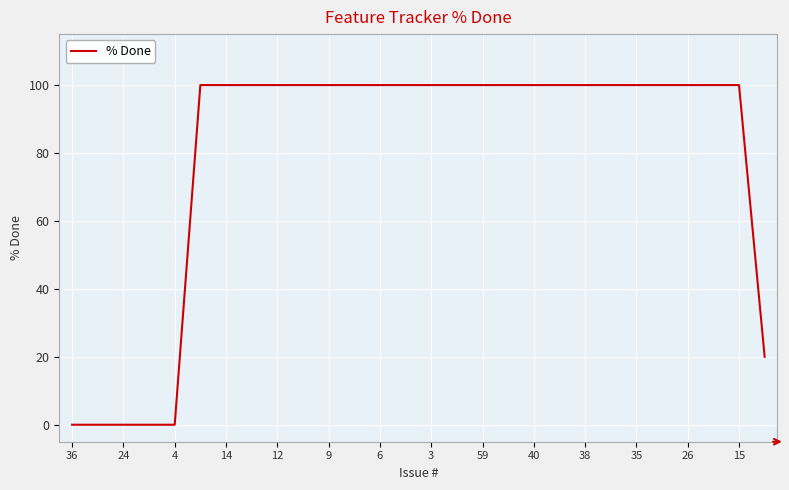

What is the sum of all values?

2220